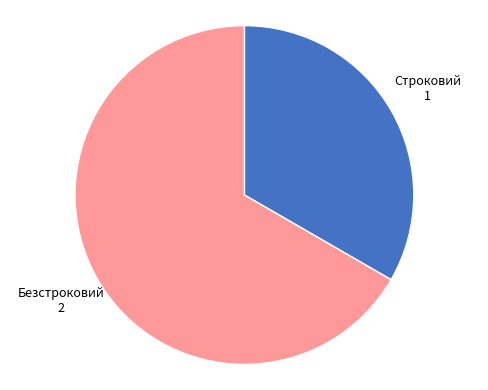

What is the smallest slice in the pie chart?

Строковий